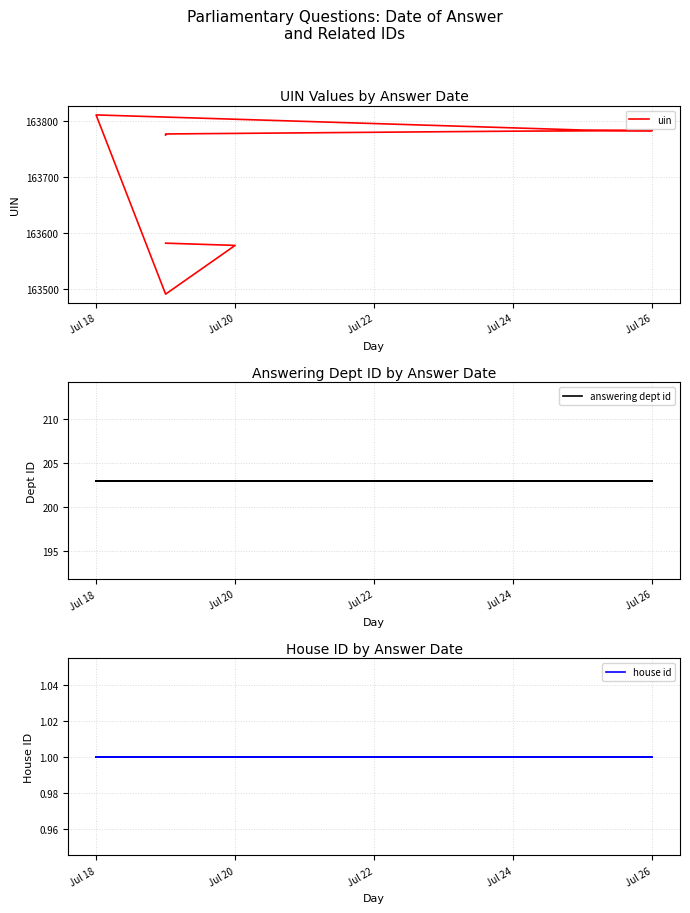

What is the value of the house id point at the 1st from the left?

1